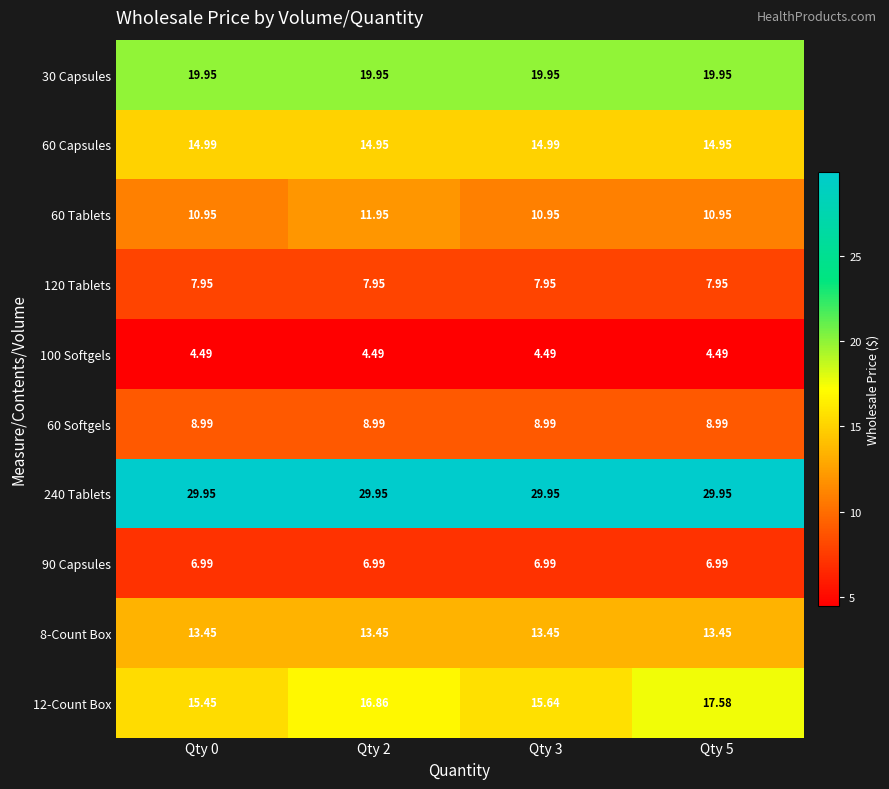

Is the value of 60 Capsules at Qty 0 greater than the value of 12-Count Box at Qty 5?

No